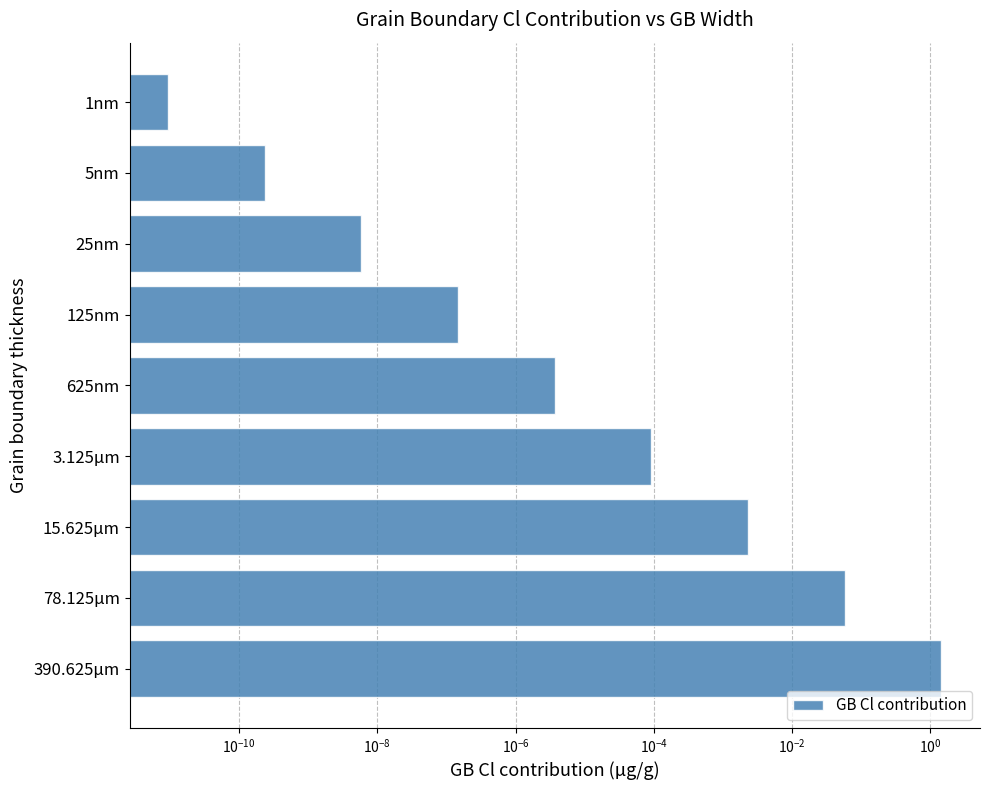

True or false: the data shows 1.0 at 390.625µm.

False